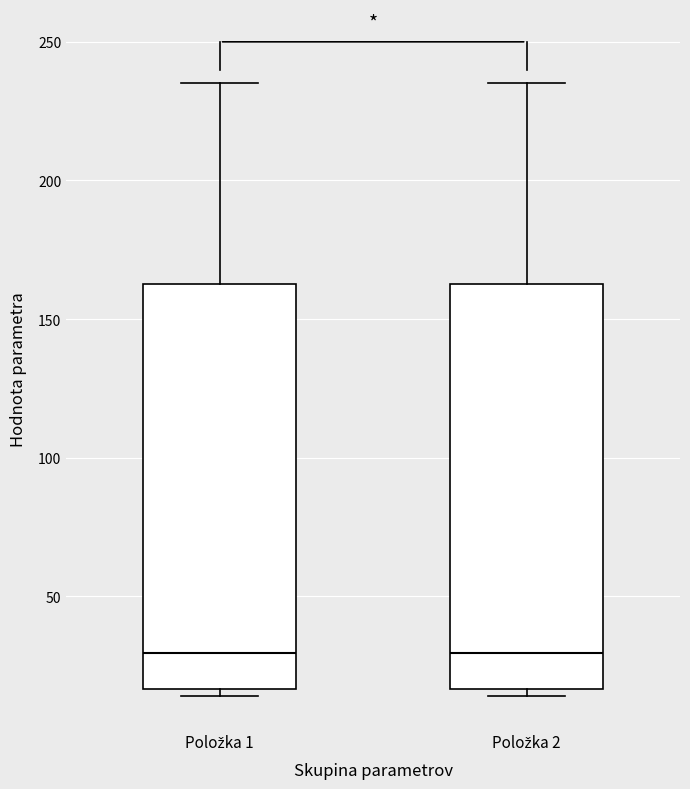

Reading left to right, read every box against the y-axis: the position of its median line, the range the box covers, and the ends of its whiskers. The values are not printed on the chart, so give them approximately, as read against the axis.

Položka 1: median 30, box 15 to 165, whiskers 15 (just below the box's lower edge) to 235
Položka 2: median 30, box 15 to 165, whiskers 15 (just below the box's lower edge) to 235